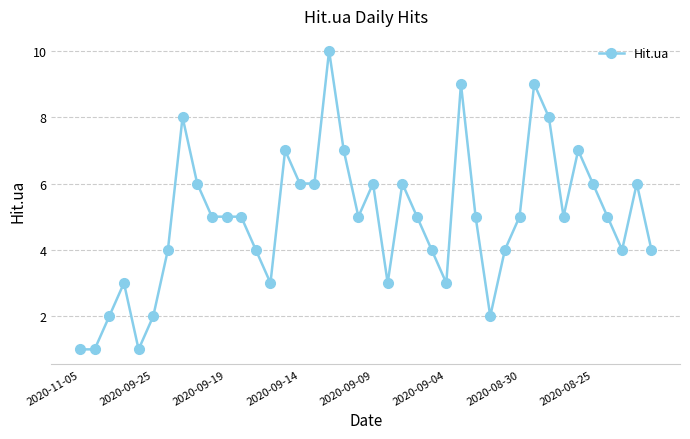

True or false: the data has more than 0 interior local peaks.

True